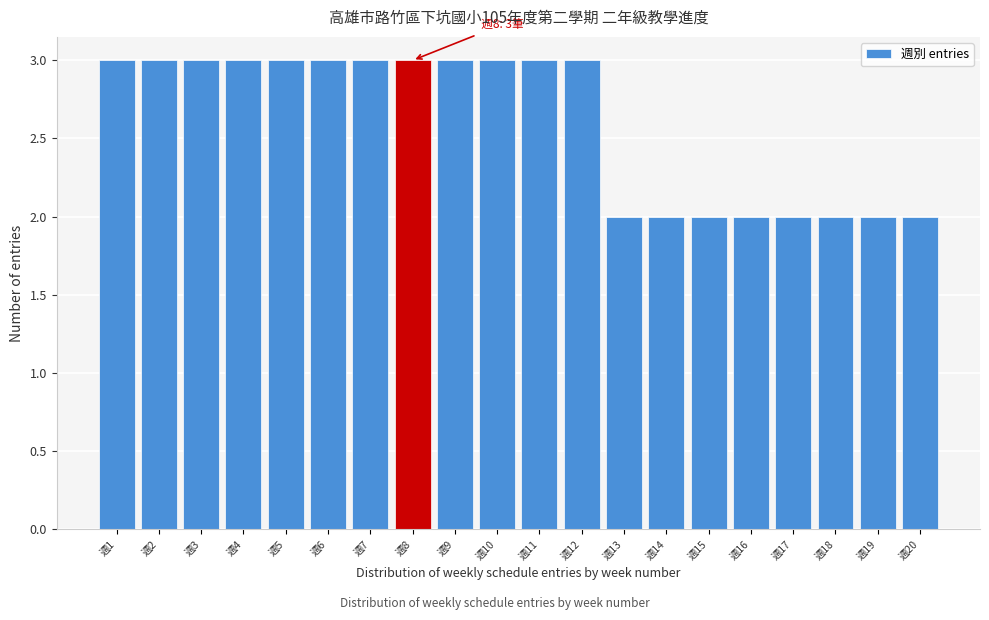

Reading left to right, list all the values displayed in this chart.

週1=3	週2=3	週3=3	週4=3	週5=3	週6=3	週7=3	週8=3	週9=3	週10=3	週11=3	週12=3	週13=2	週14=2	週15=2	週16=2	週17=2	週18=2	週19=2	週20=2